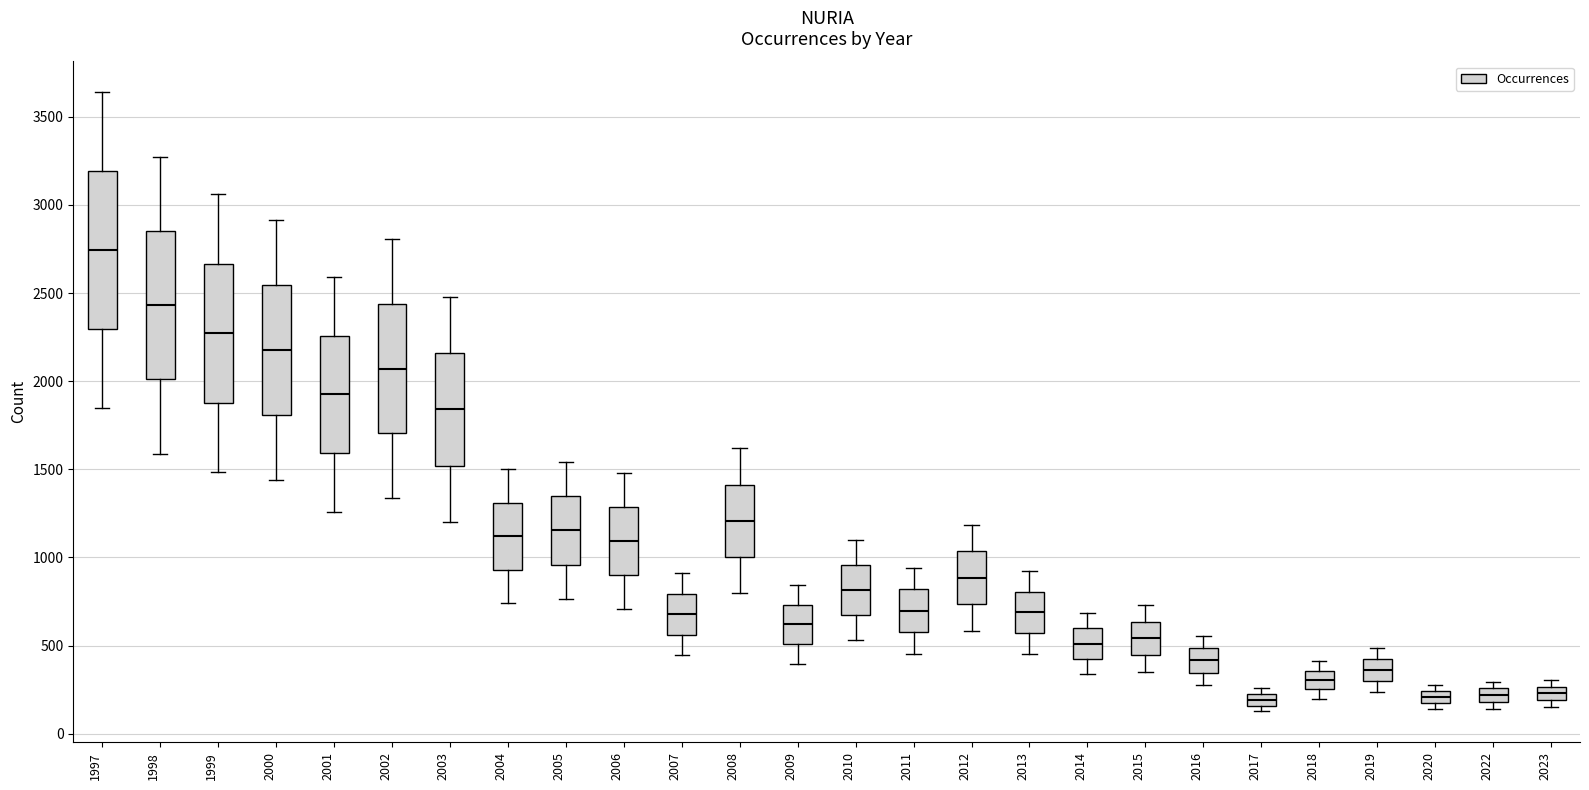

Where does the upper whisker of the box at x = 1997 end on the y-axis? The values are not printed on the chart, so give them approximately, as read against the axis.

3650